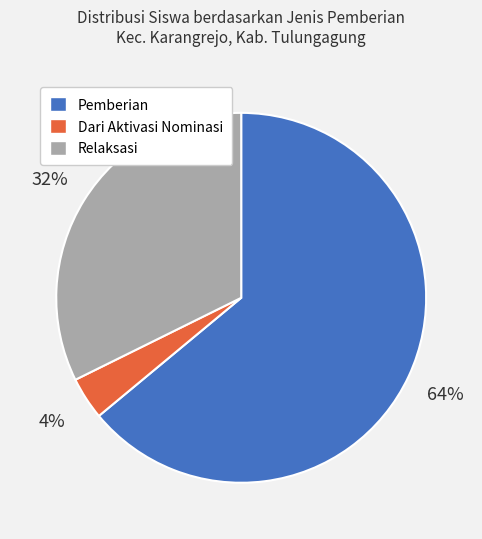

How many slices are in this pie chart?

3